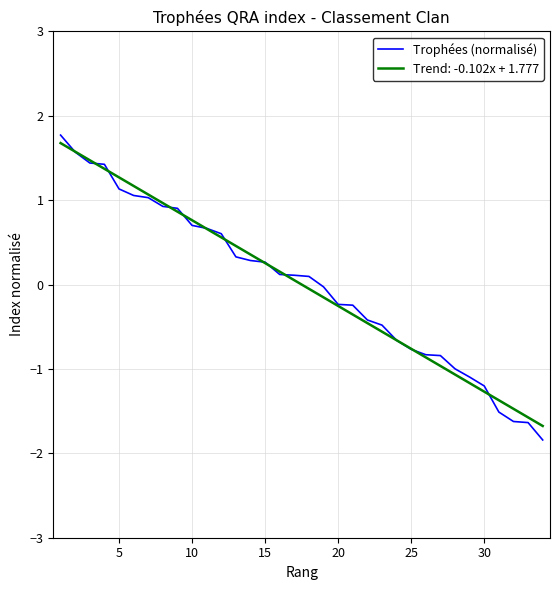

Which series has the widest spread of values?

Trophées (normalisé)